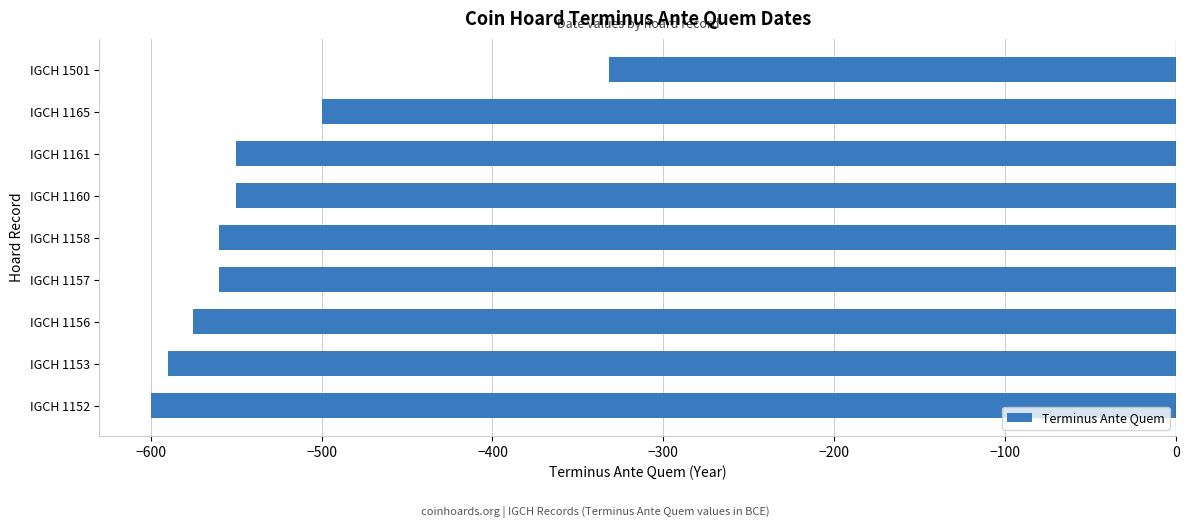

What is the difference between the maximum and minimum values?

268